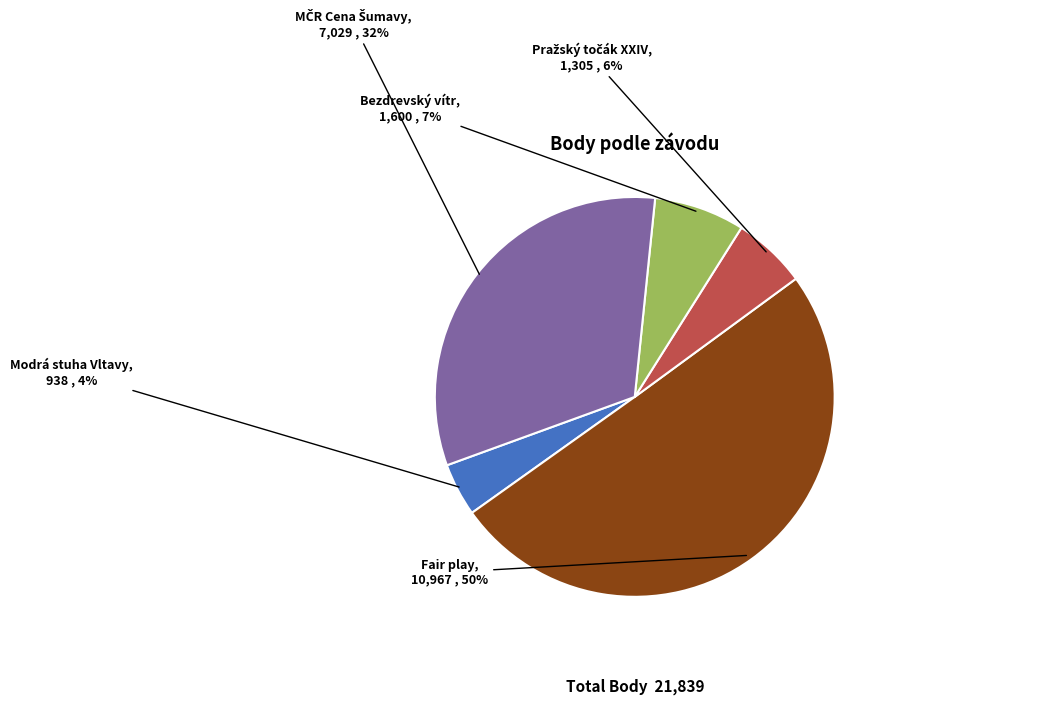

Is the sum of Fair play and Modrá stuha Vltavy greater than half?

Yes